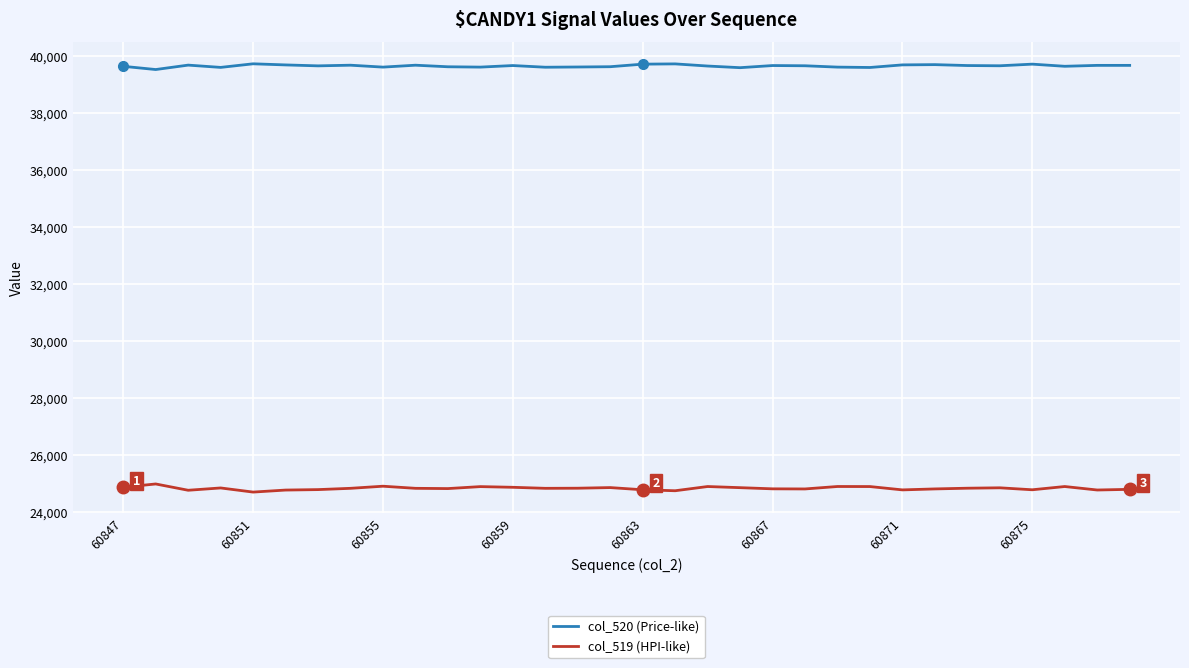

Rank the series by their maximum value, from lowest to highest.

col_519 (HPI-like), col_520 (Price-like)